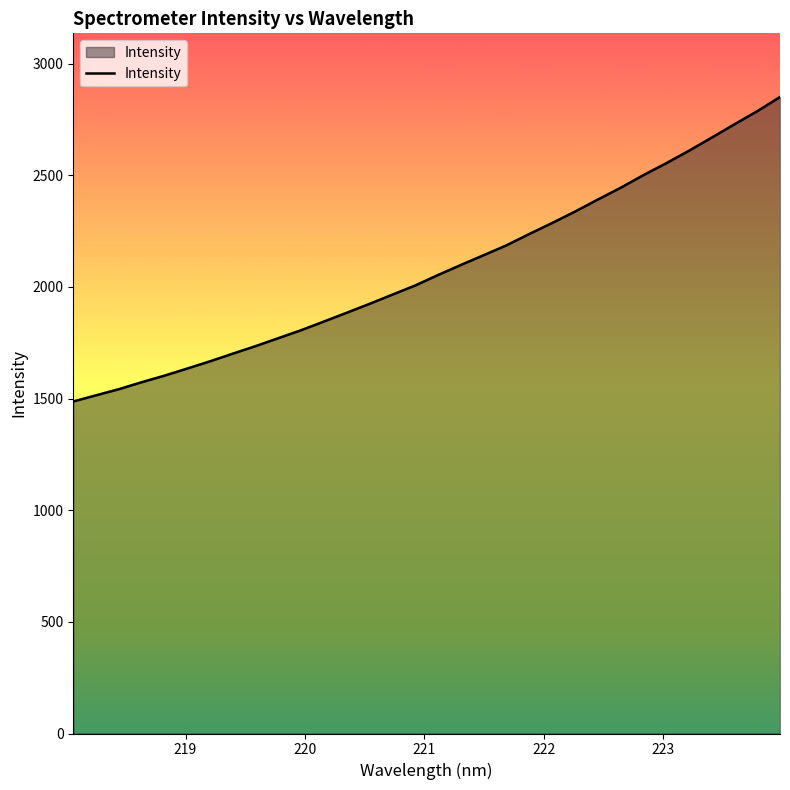

What is the difference between the maximum and minimum values?

1363.8